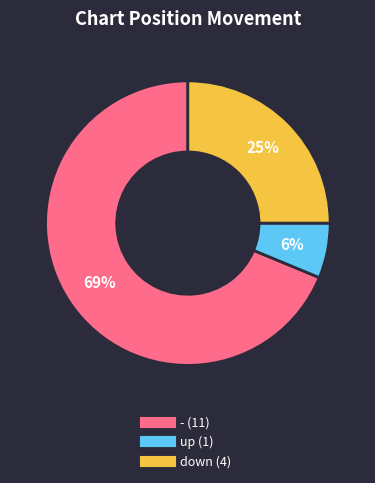

What is the smallest slice in the pie chart?

up